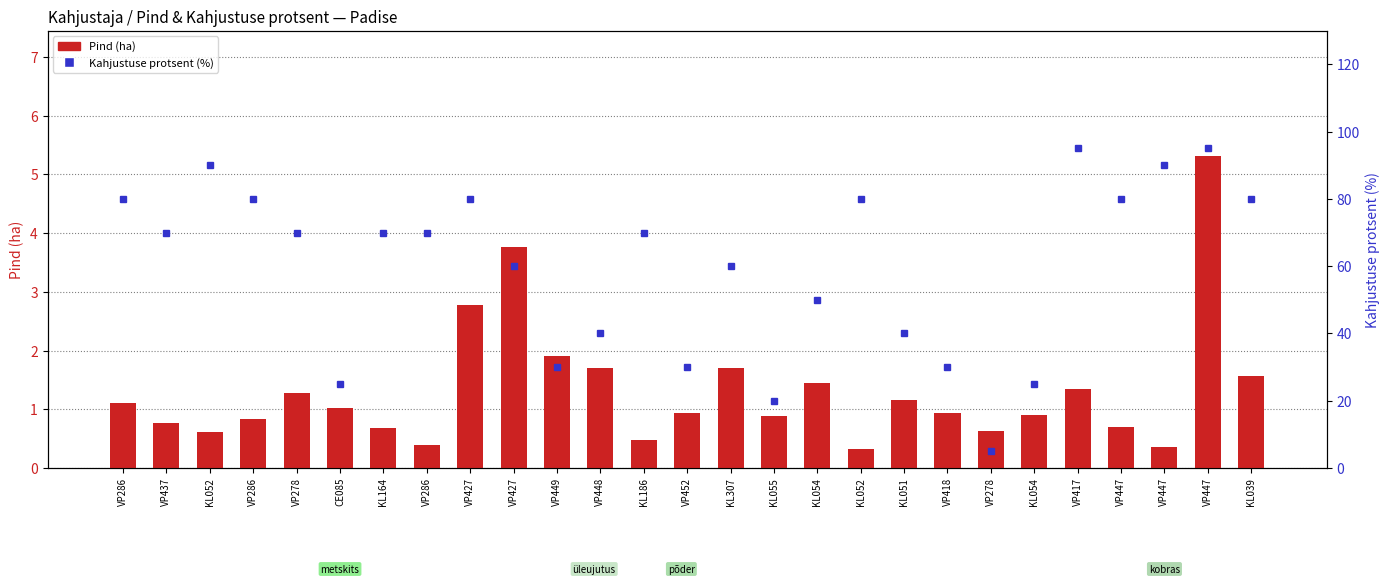

Reading left to right, list all the values displayed in this chart.

Pind (ha): VP286=1.1	VP437=0.8	KL052=0.6	VP286=0.8	VP278=1.3	CE085=1.0	KL164=0.7	VP286=0.4	VP427=2.8	VP427=3.8	VP449=1.9	VP448=1.7	KL186=0.5	VP452=0.9	KL307=1.7	KL055=0.9	KL054=1.4	KL052=0.3	KL051=1.1	VP418=0.9	VP278=0.6	KL054=0.9	VP417=1.3	VP447=0.7	VP447=0.3	VP447=5.3	KL039=1.6
Kahjustuse protsent (%): VP286=80.0	VP437=70.0	KL052=90.0	VP286=80.0	VP278=70.0	CE085=25.0	KL164=70.0	VP286=70.0	VP427=80.0	VP427=60.0	VP449=30.0	VP448=40.0	KL186=70.0	VP452=30.0	KL307=60.0	KL055=20.0	KL054=50.0	KL052=80.0	KL051=40.0	VP418=30.0	VP278=5.0	KL054=25.0	VP417=95.0	VP447=80.0	VP447=90.0	VP447=95.0	KL039=80.0